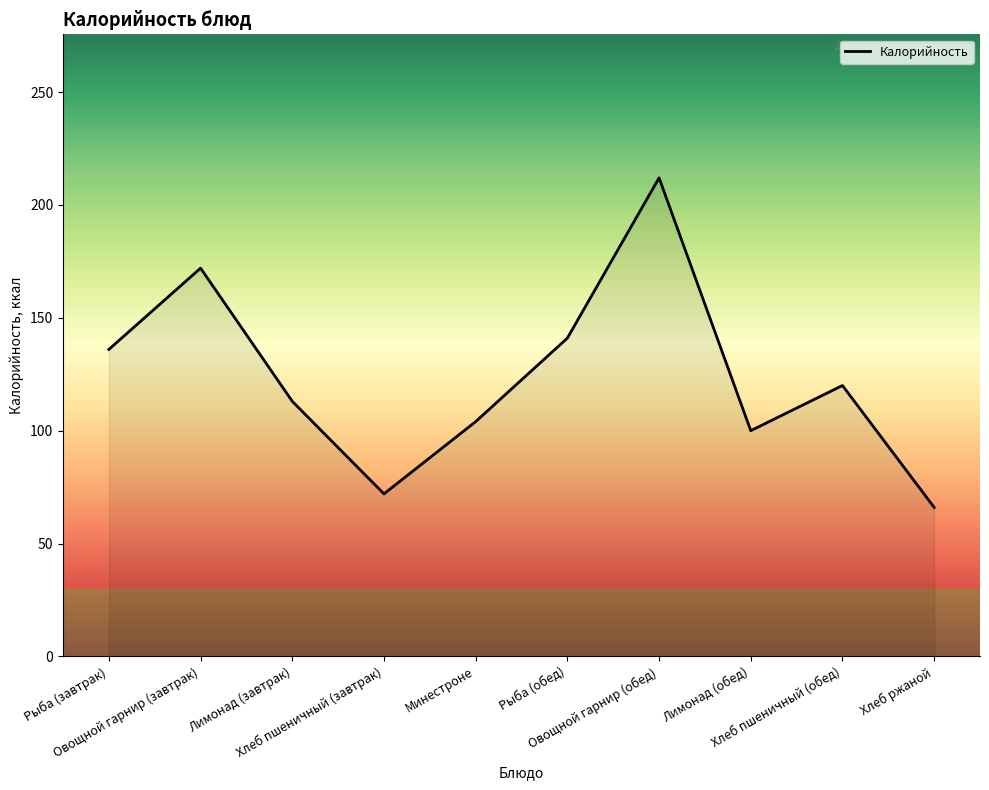

What is the greatest value displayed?

212